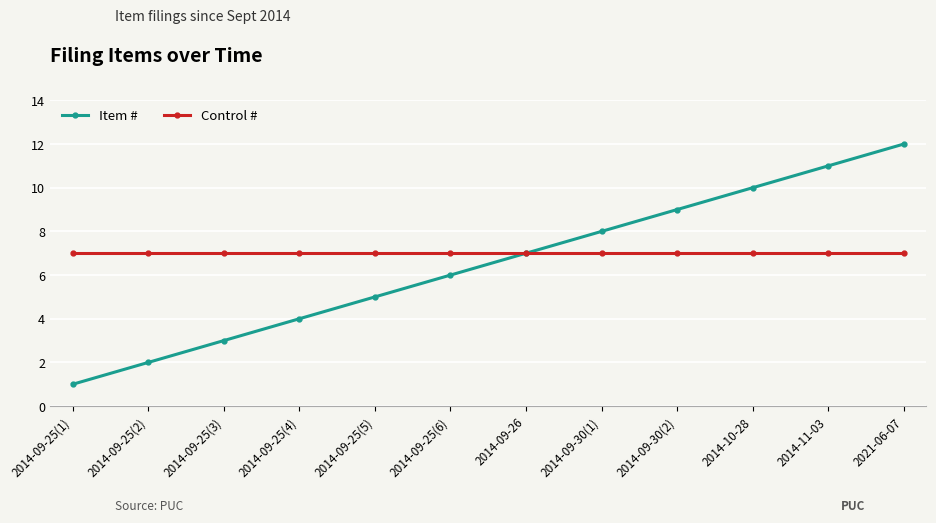

What is the difference between the highest and lowest values at 2014-09-25(3)?

43363